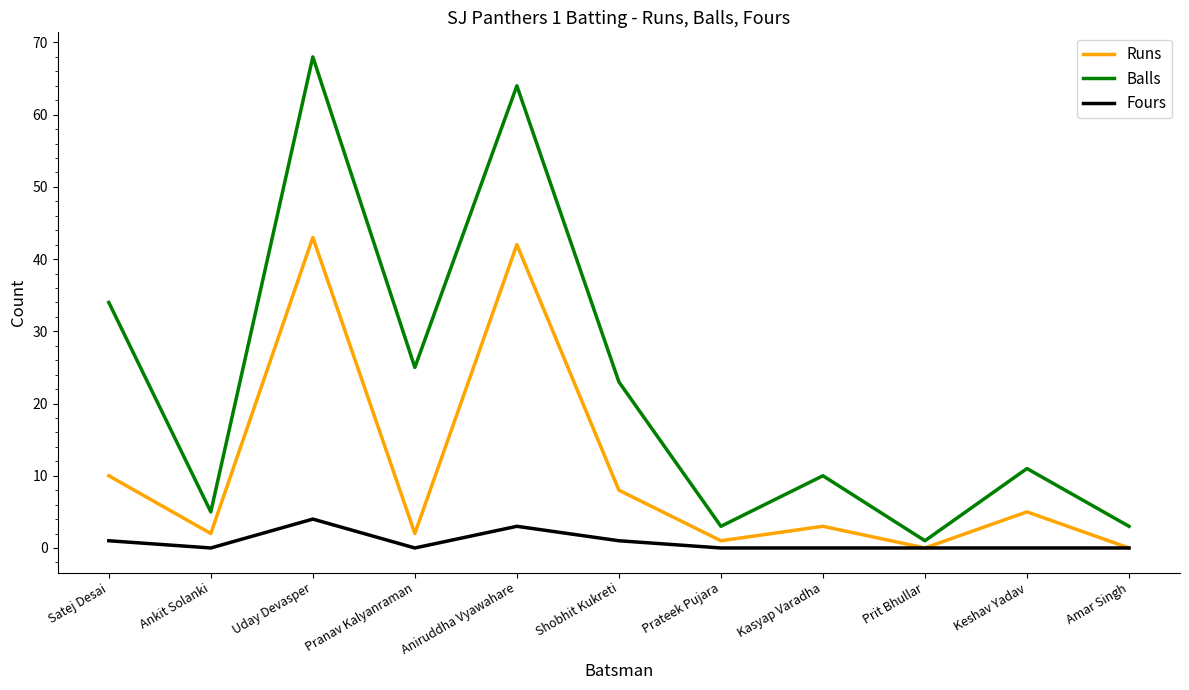

What is the average value of the Balls series?

22